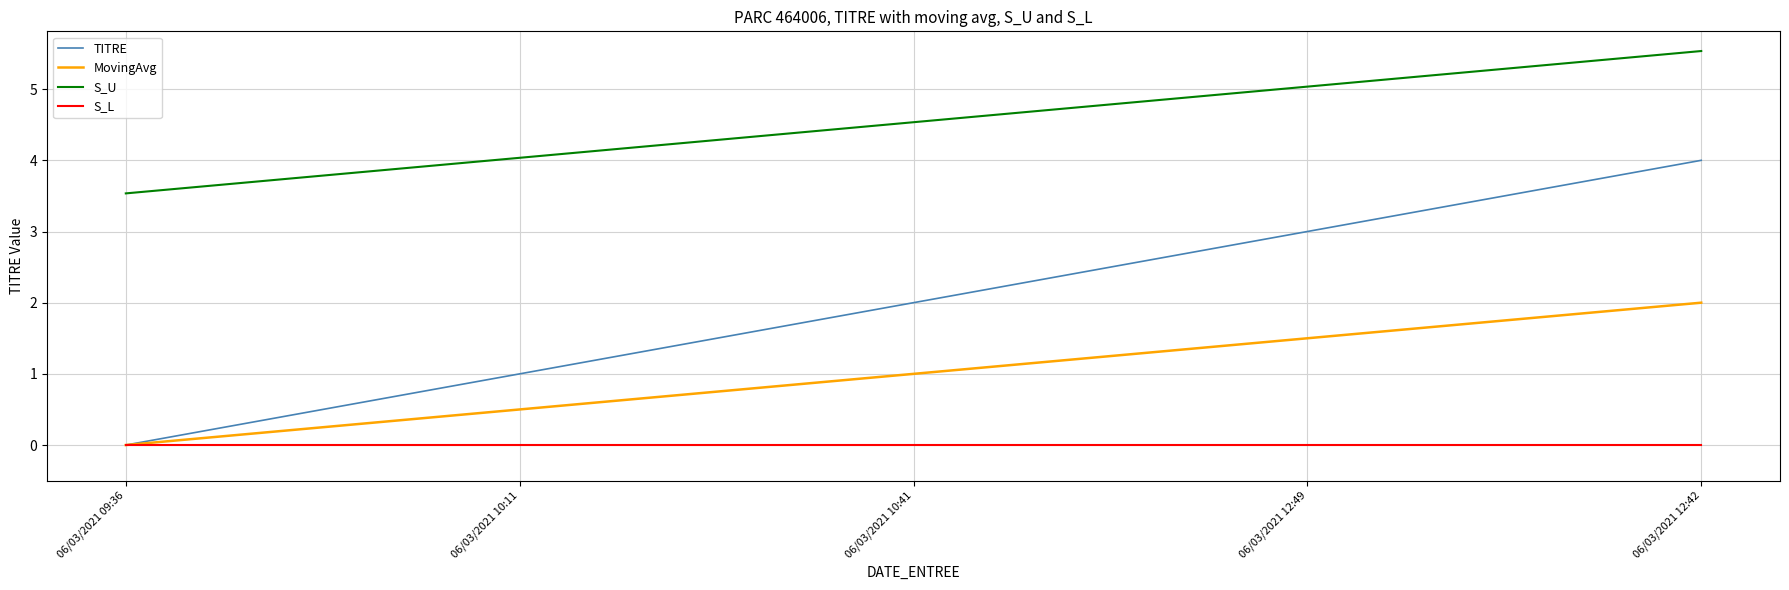

Between 06/03/2021 10:11 and 06/03/2021 10:41, which series saw the biggest shift?

TITRE